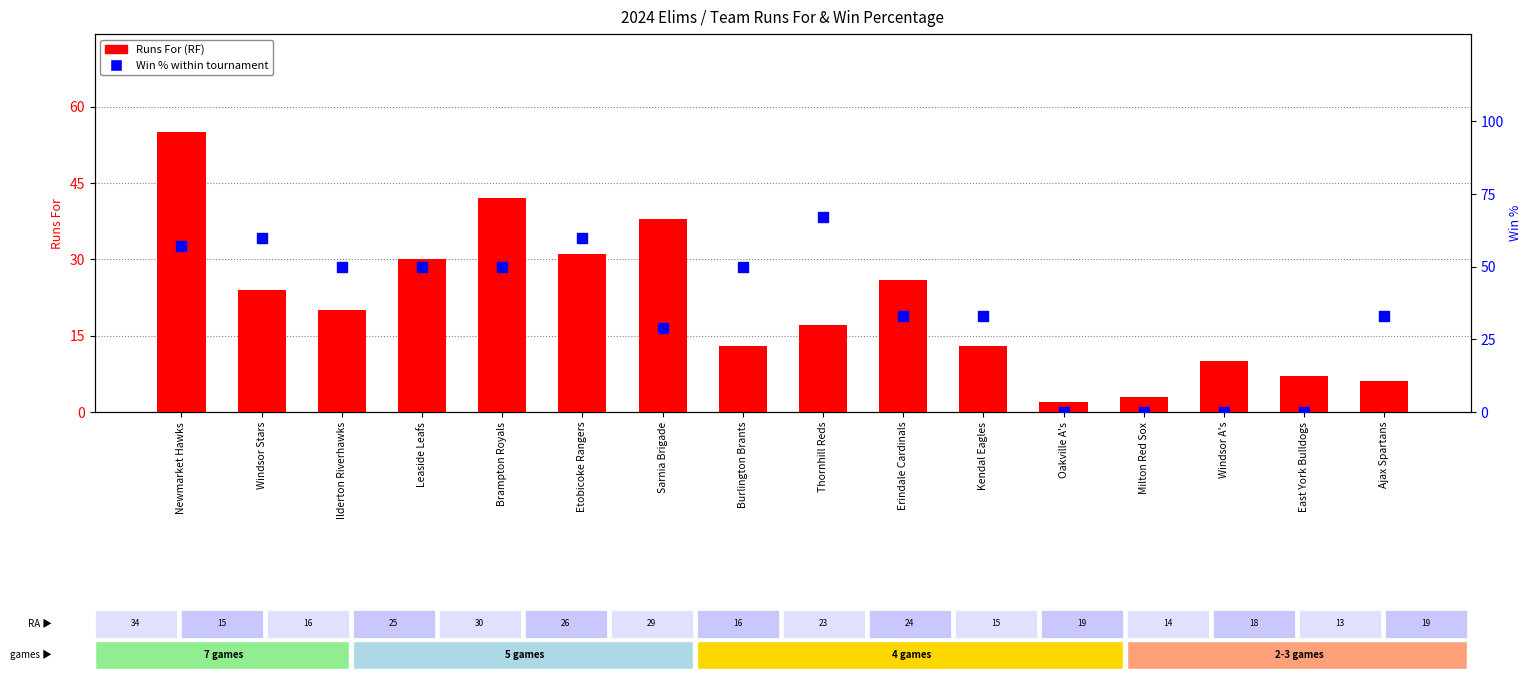

Which series has the largest total across all categories?

Win % within tournament